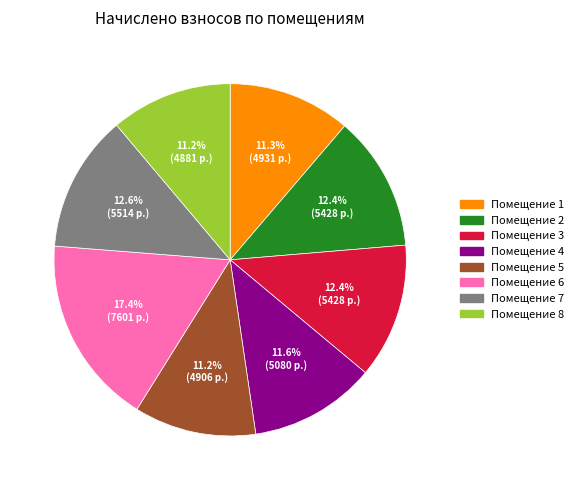

To the nearest percent, what is the difference between the largest and smallest slice percentages?

6%